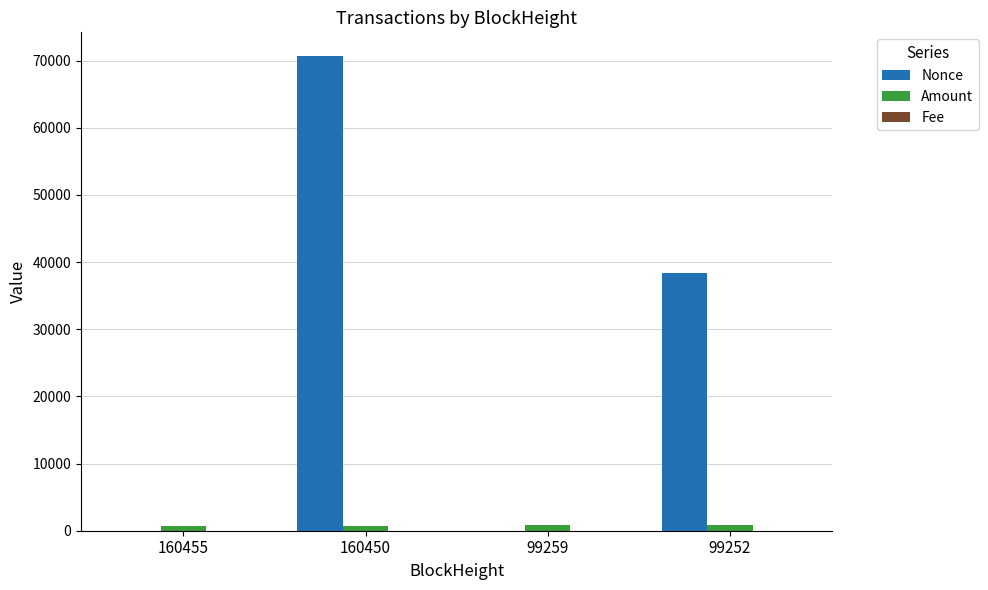

Which category has the highest value across all series?

160450